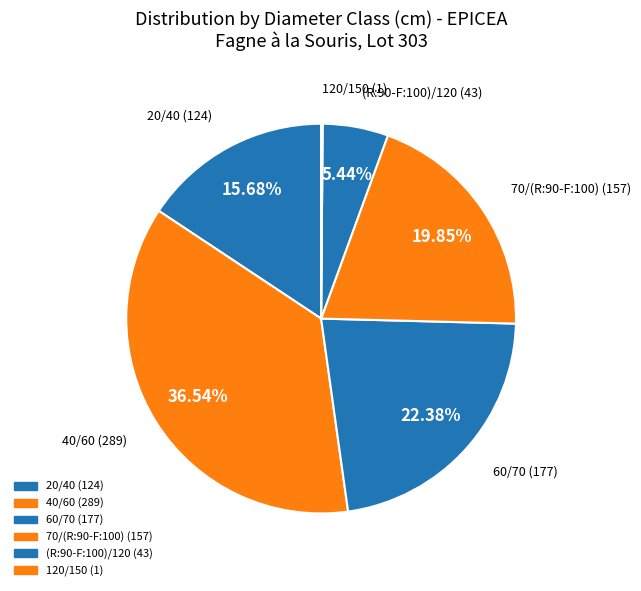

What percentage is the 20/40 slice, to the nearest percent?

16%